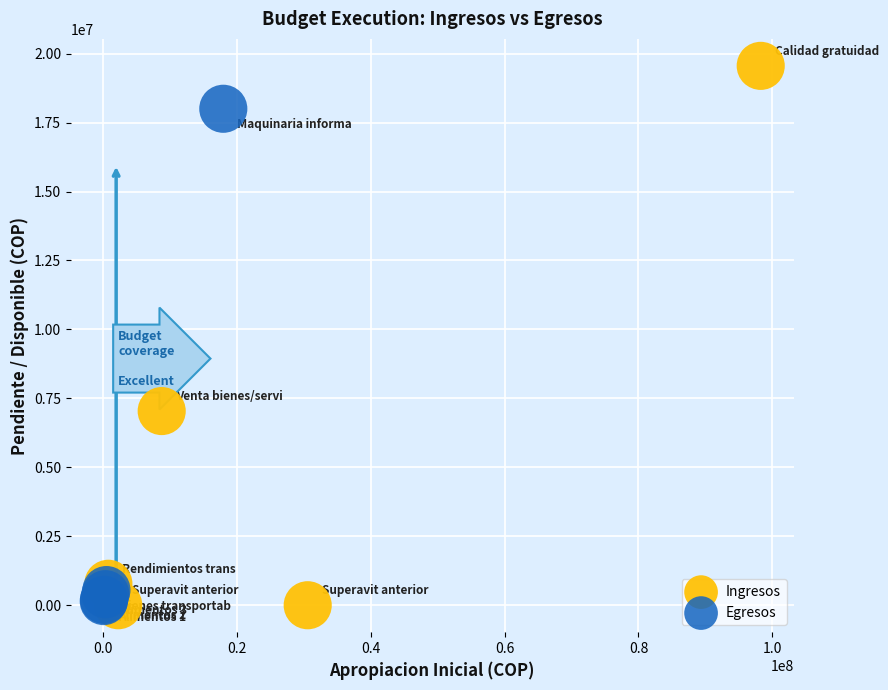

Which series has the widest spread of Y values?

Ingresos